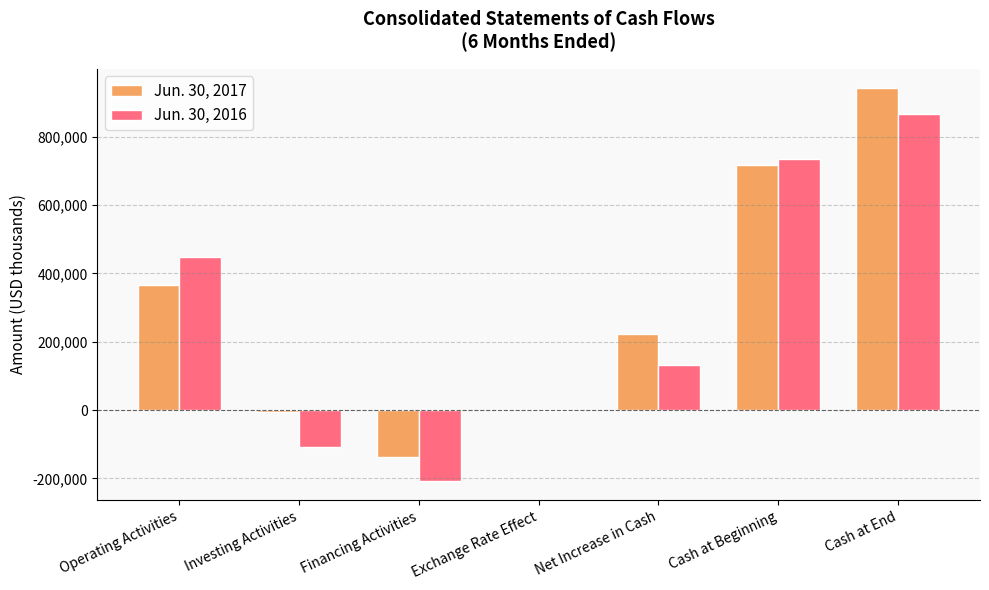

Which category has the highest value in the Jun. 30, 2016 series?

Cash at End